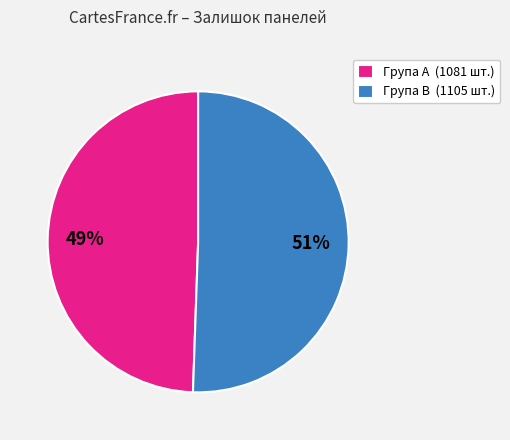

What percentage is the Група A (1081 шт.) slice, to the nearest percent?

49%